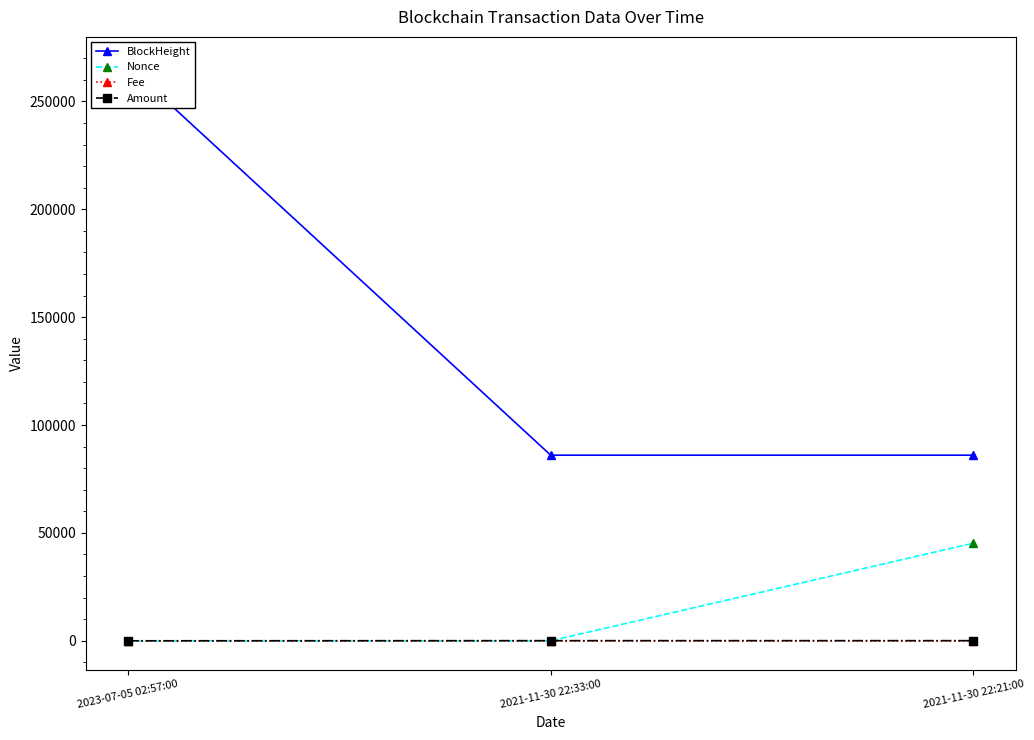

What are all the series names shown in the legend?

BlockHeight, Nonce, Fee, Amount